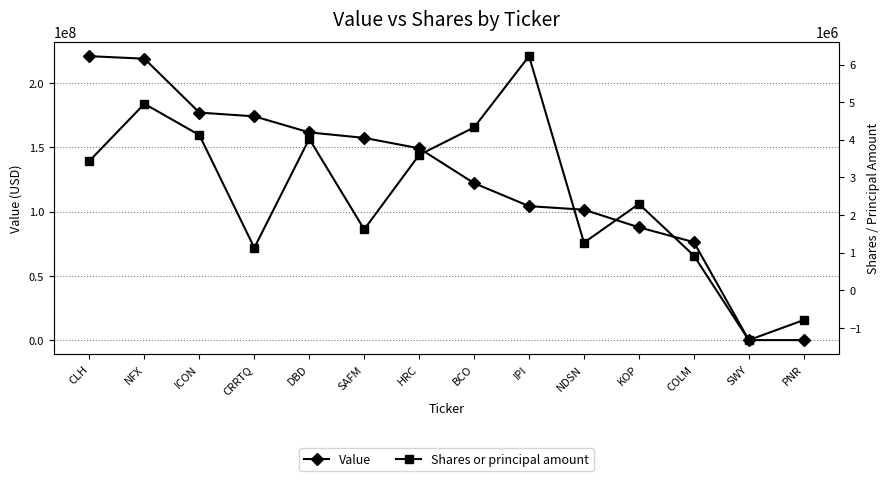

True or false: Shares or principal amount and Value cross at least once.

False